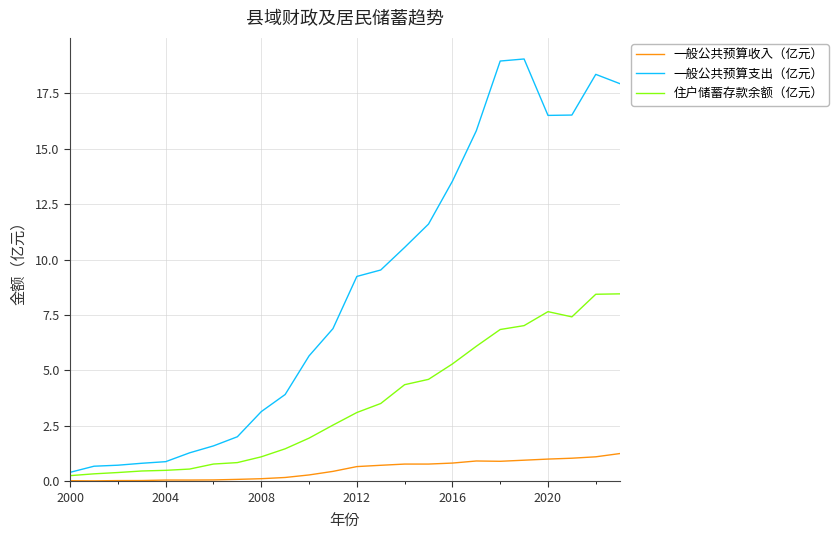

List the series in order of their overall mean, lowest first.

一般公共预算收入（亿元）, 住户储蓄存款余额（亿元）, 一般公共预算支出（亿元）